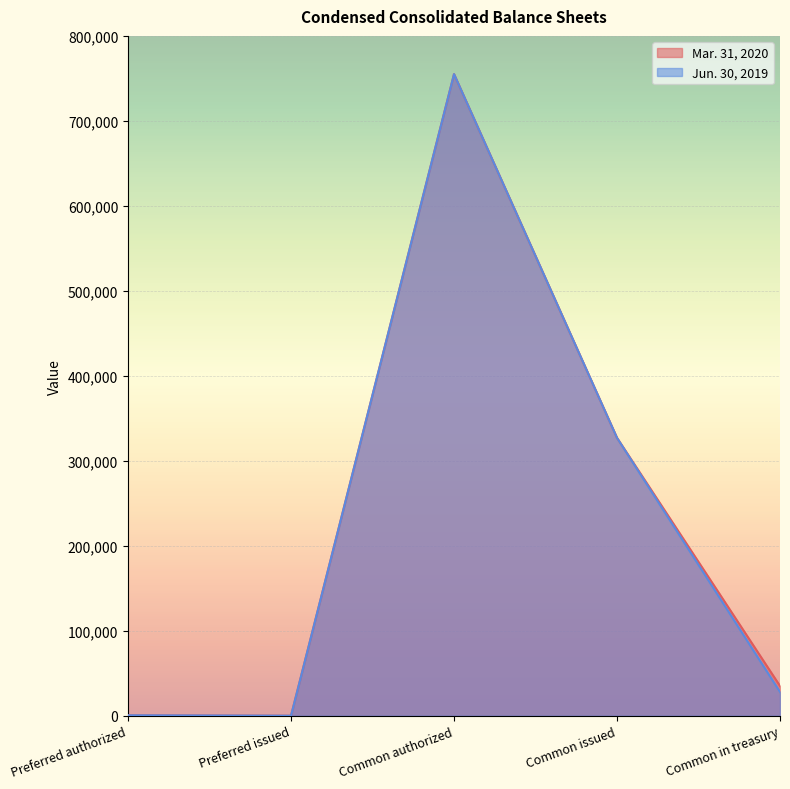

How many values in the Mar. 31, 2020 series are below 35000?

2